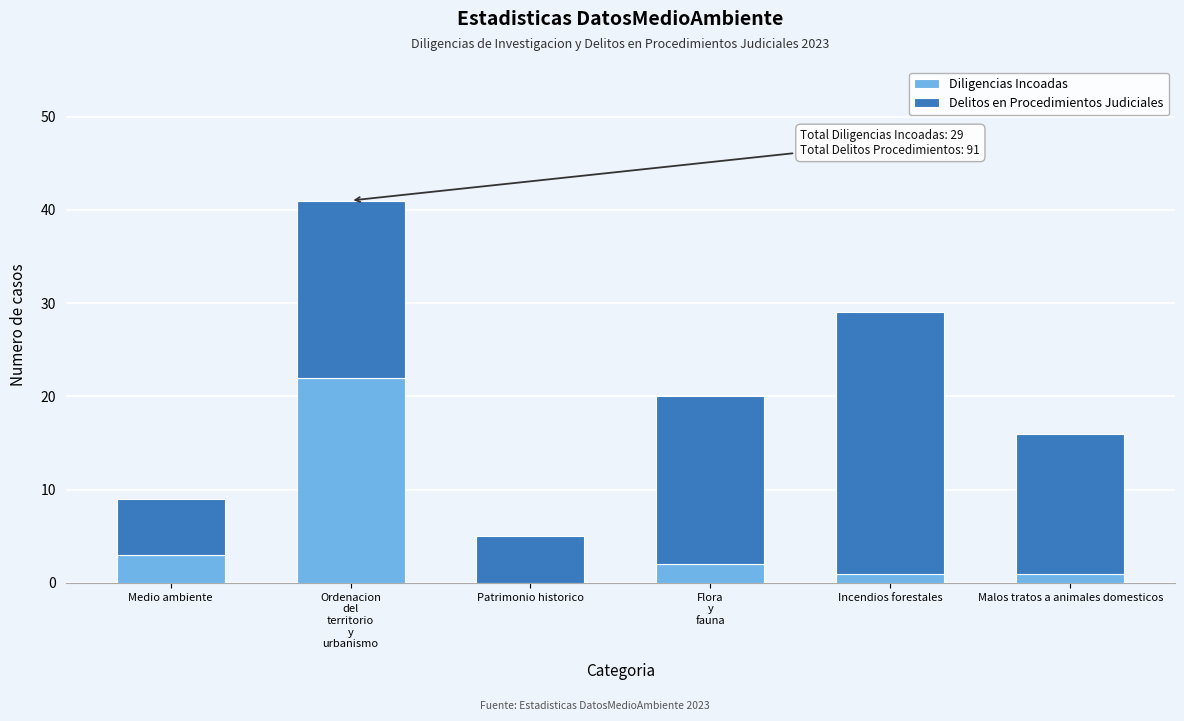

The Diligencias Incoadas series shows 13 at Patrimonio historico. True or false?

False